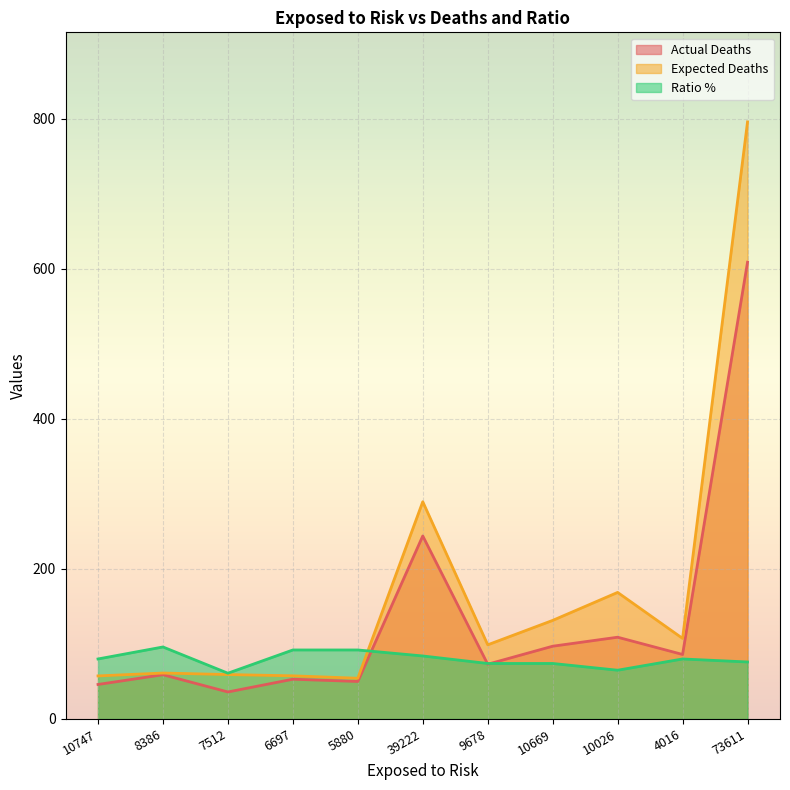

Reading right to left, what are all the values shown in this chart?

Actual Deaths: 609.0	86.0	109.0	97.0	73.0	244.0	50.0	53.0	36.0	59.0	46.0
Expected Deaths: 796.1	107.4	168.8	131.4	98.9	289.7	54.3	57.5	59.2	61.2	57.4
Ratio %: 76.0	80.0	65.0	74.0	74.0	84.0	92.0	92.0	61.0	96.0	80.0